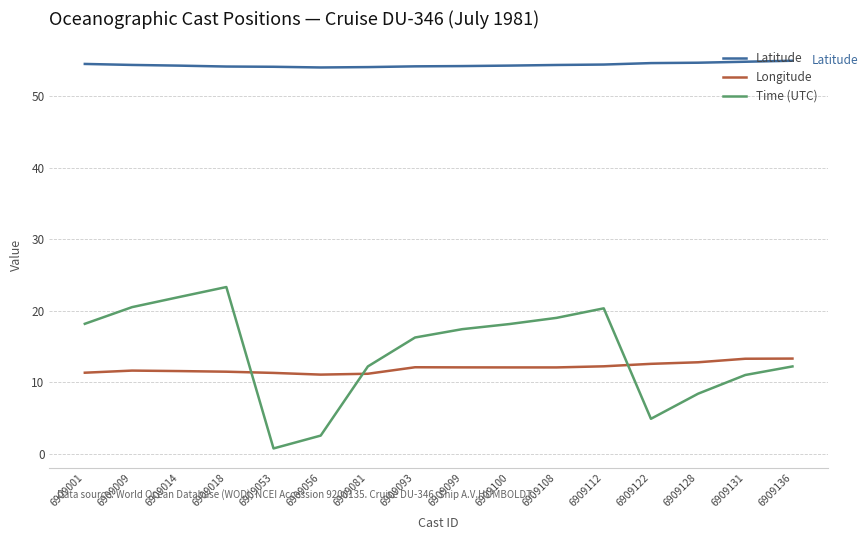

Which series has the largest total across all categories?

Latitude